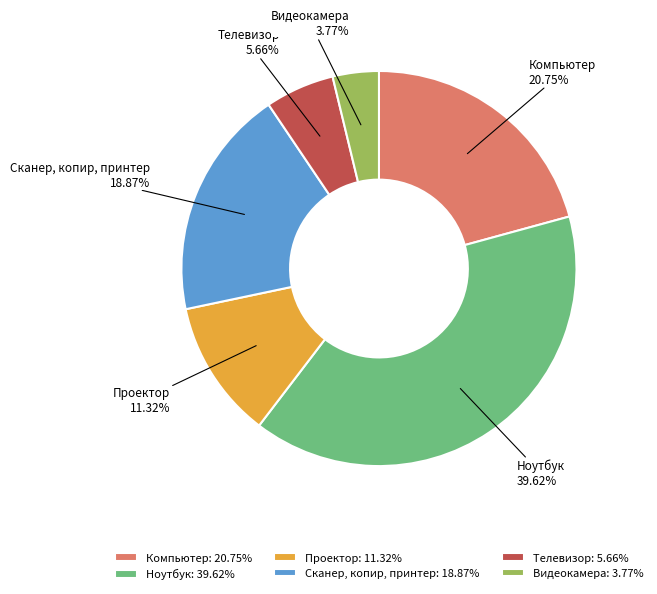

What is the largest slice in the pie chart?

Ноутбук